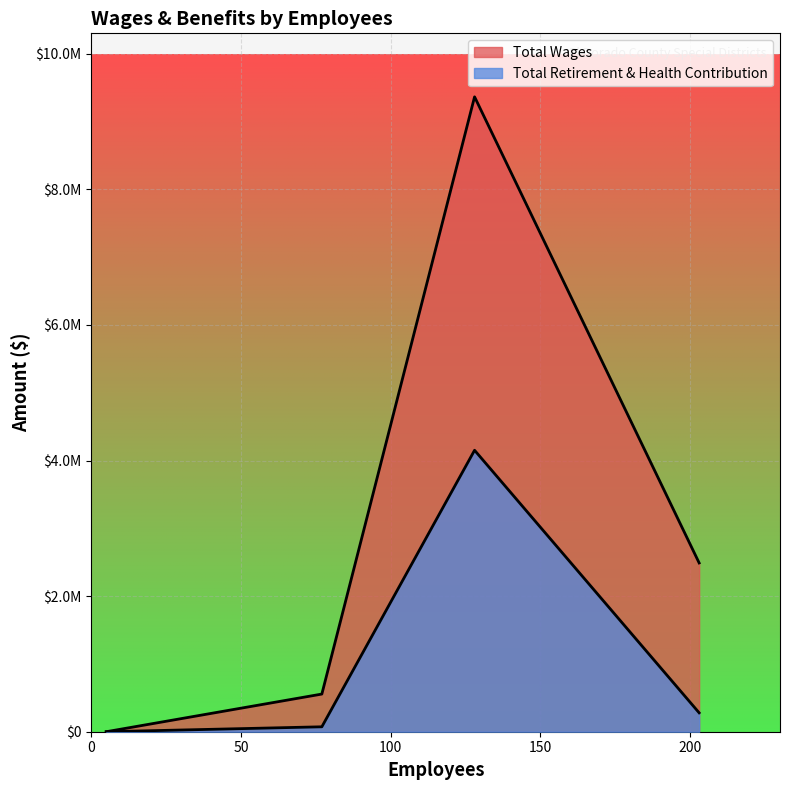

The value of Total Retirement & Health Contribution at 5 is -1886371. True or false?

False